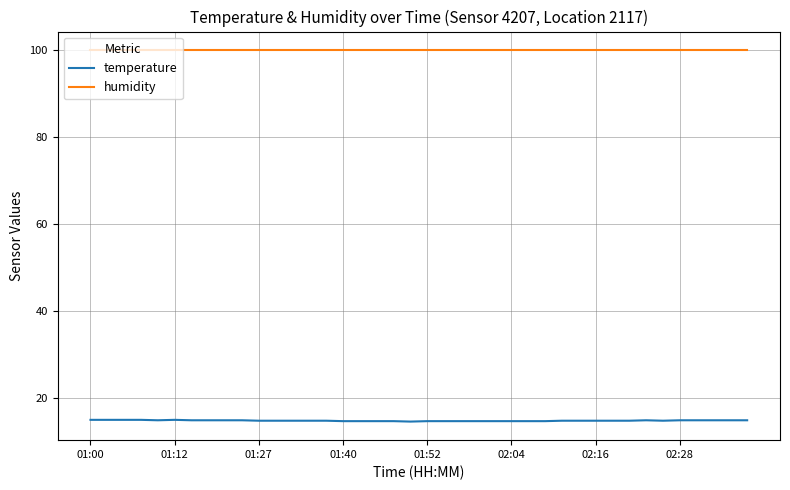

Which series has the largest total across all categories?

humidity